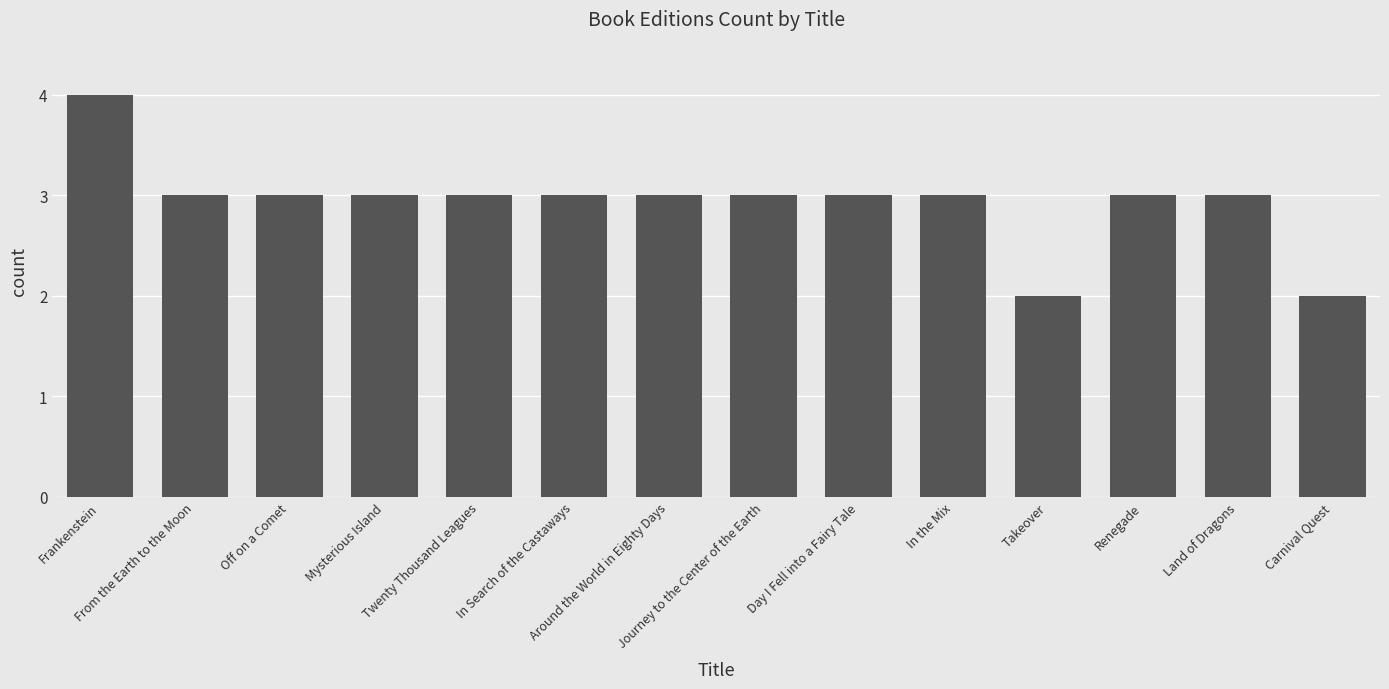

What is the sum of the values at From the Earth to the Moon and Journey to the Center of the Earth?

6